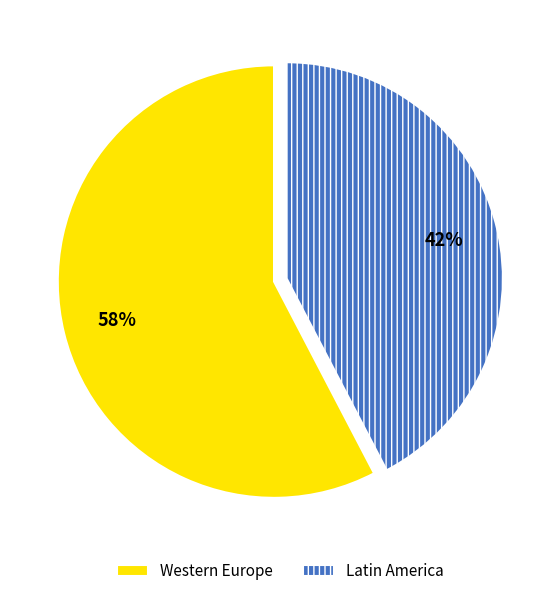

Which category accounts for the majority?

Western Europe